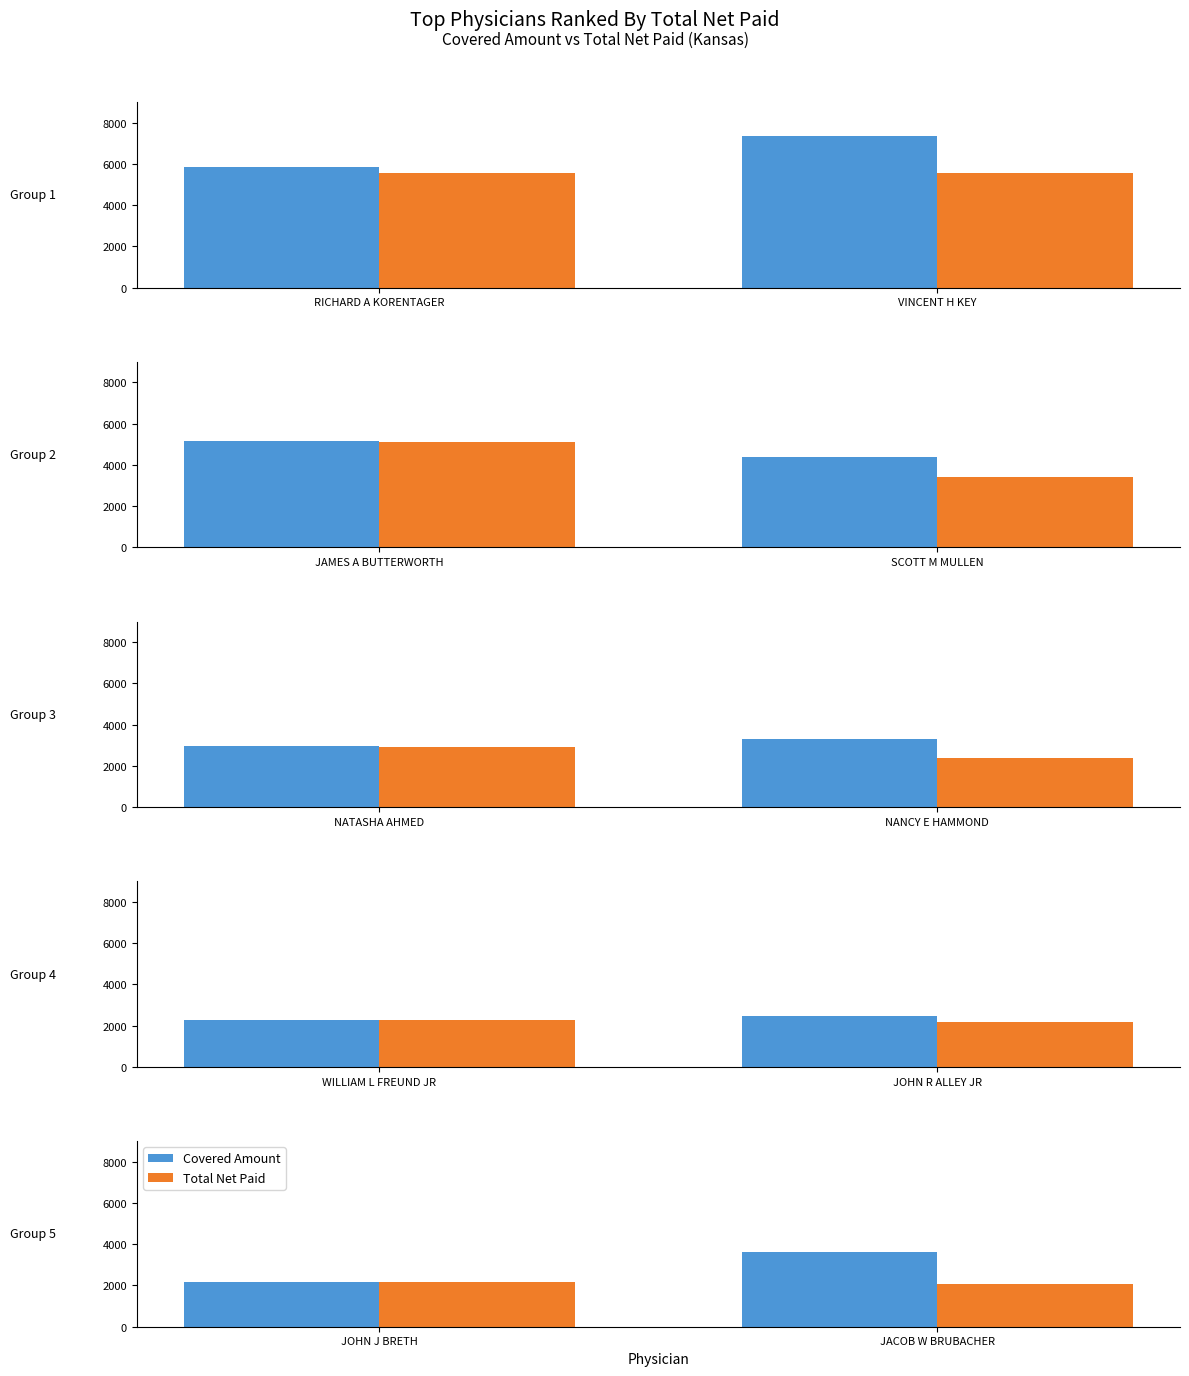

What is the label of the 2nd bar from the left?

JACOB W BRUBACHER